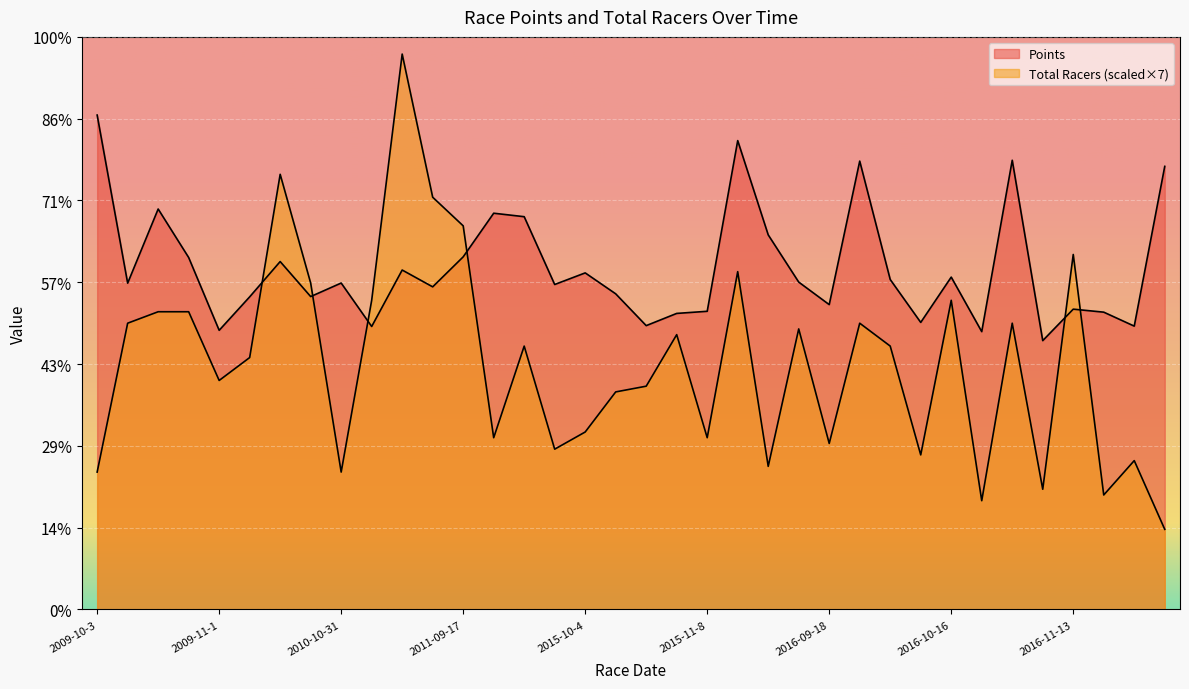

Where is Total Racers nearest to the value 388?

2010-11-14